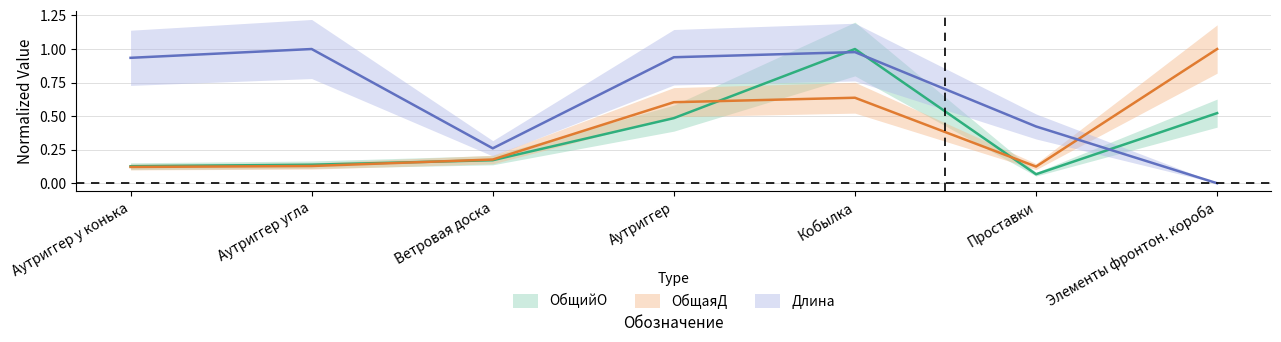

Which series has the widest spread of values?

Длина